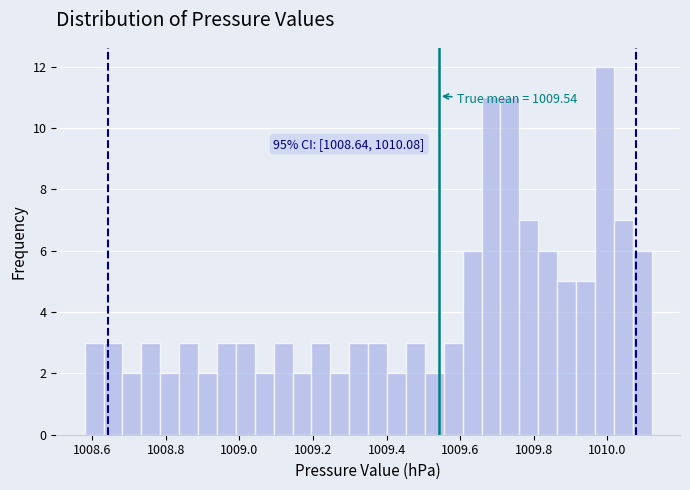

Read against the x-axis, roughly where is the centre of the tallest bar?

1010.00